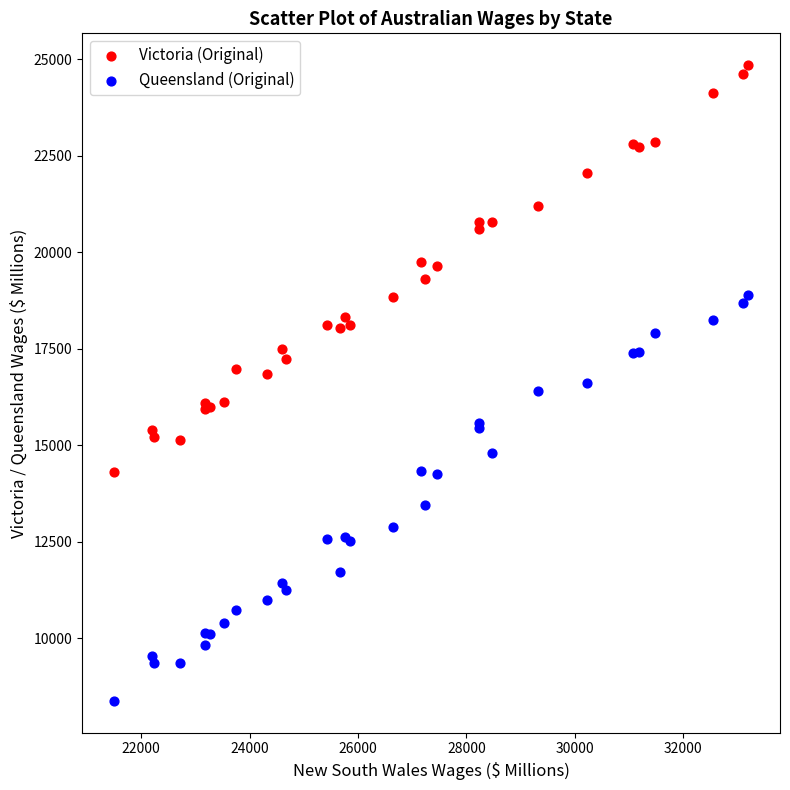

In the Queensland (Original) series, what Y value is closest to 13642?

13458